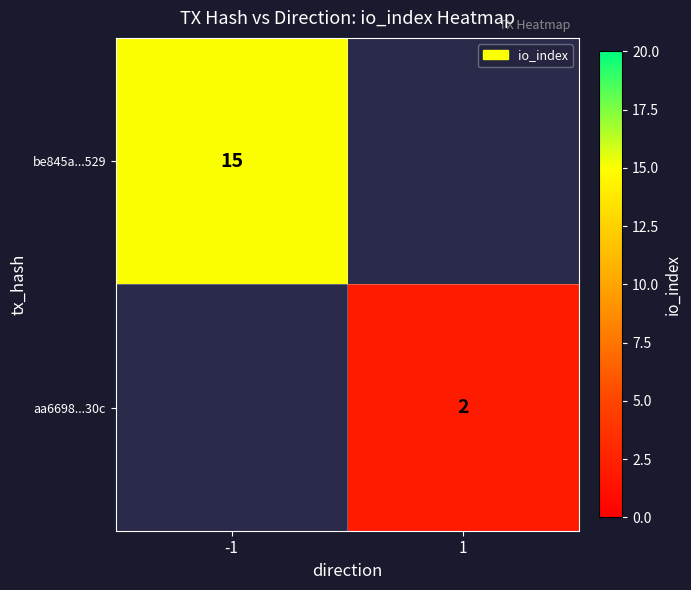

The aa6698...30c series shows 1 at 1. True or false?

False